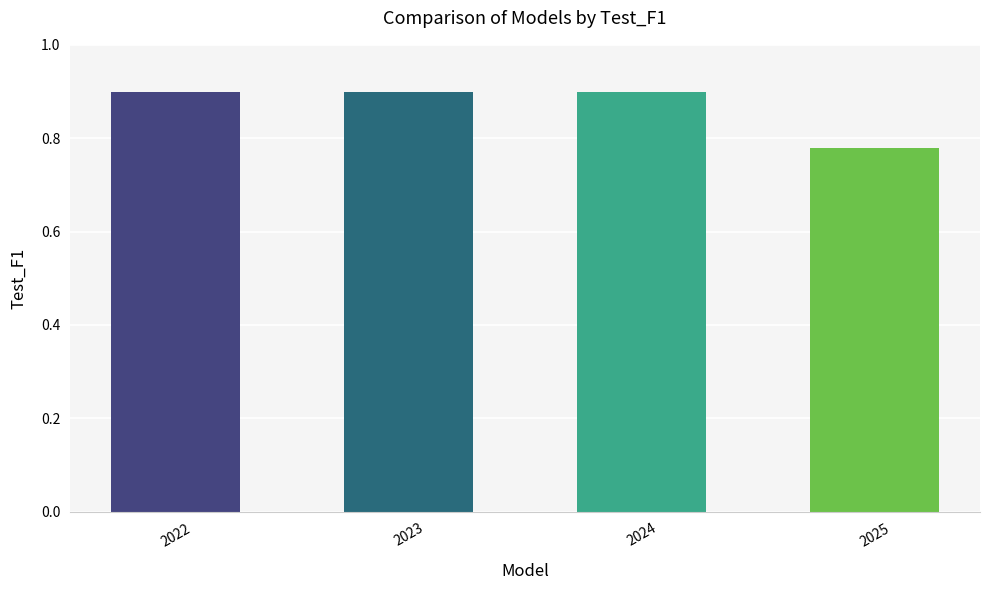

Does the chart contain stacked bars?

No